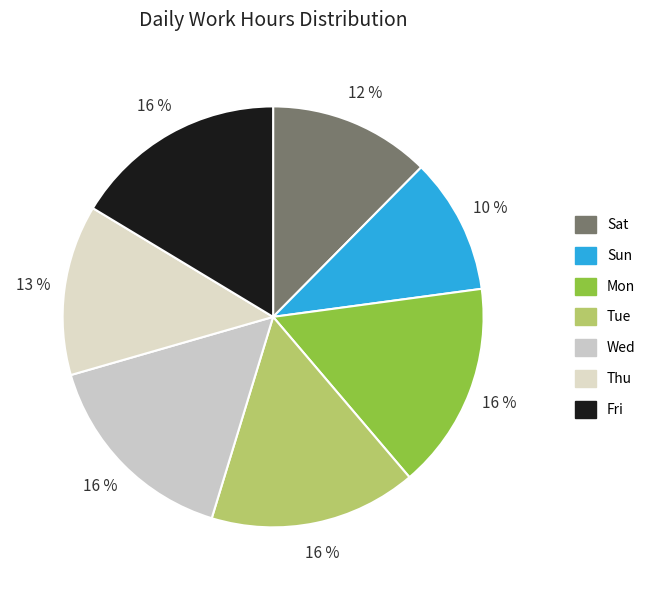

What percentage is NOT represented by Thu?

86.9%